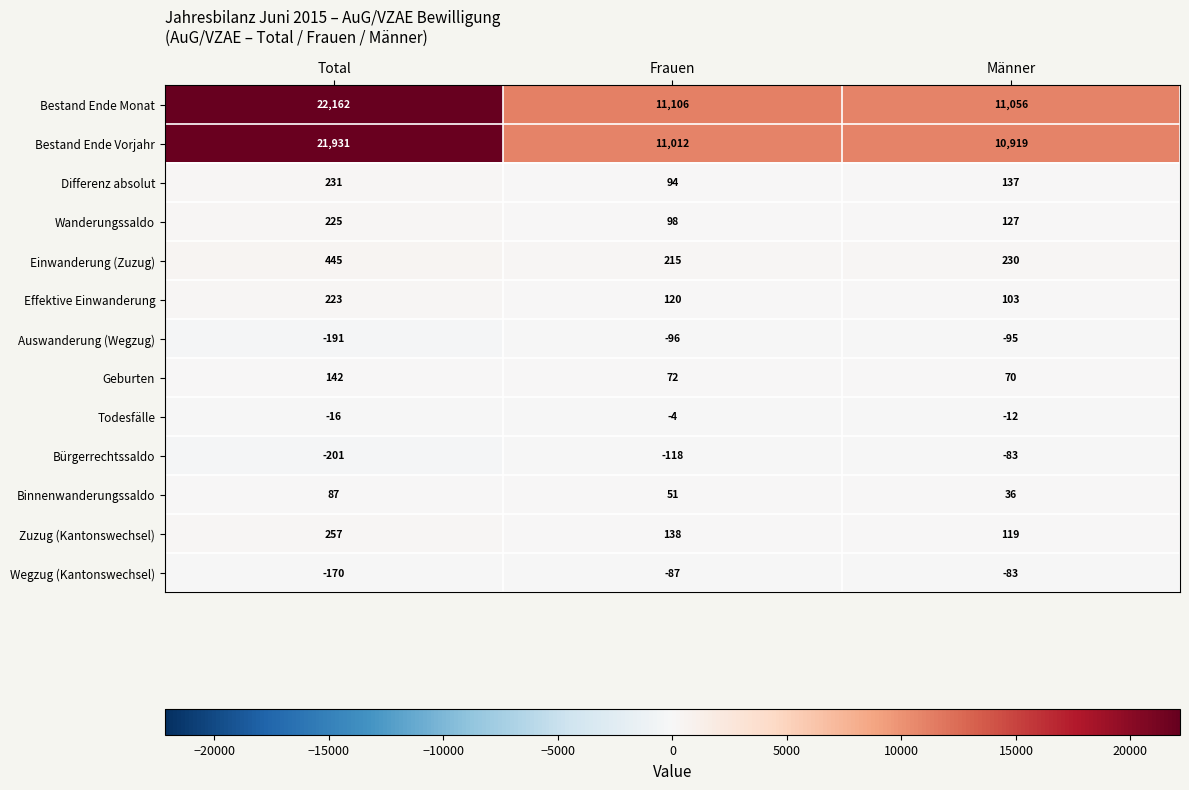

At which category is the sum across all series the highest?

Total